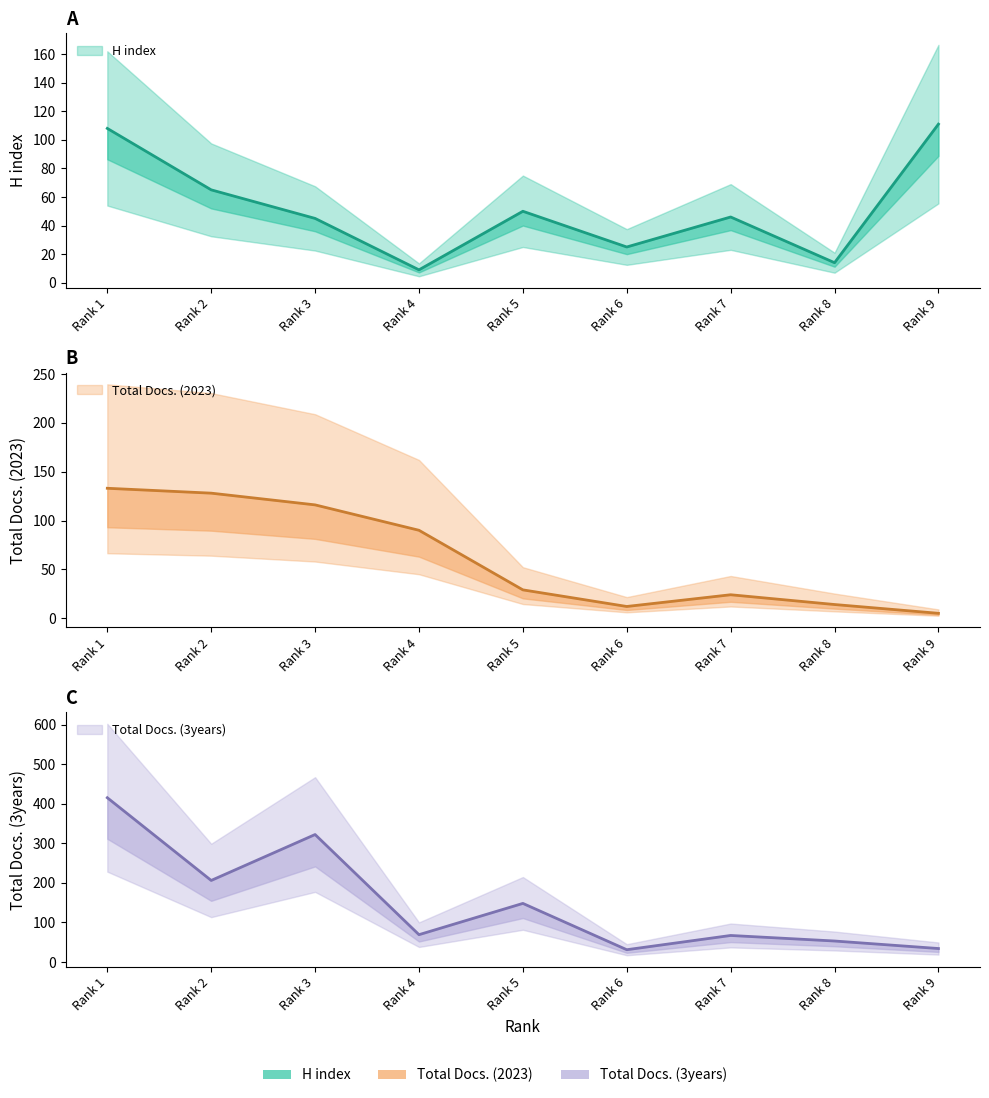

Reading left to right, extract all data points from this chart.

H index: 108	65	45	9	50	25	46	14	111
Total Docs. (2023): 133	128	116	90	29	12	24	14	5
Total Docs. (3years): 415	206	322	69	148	31	67	53	34